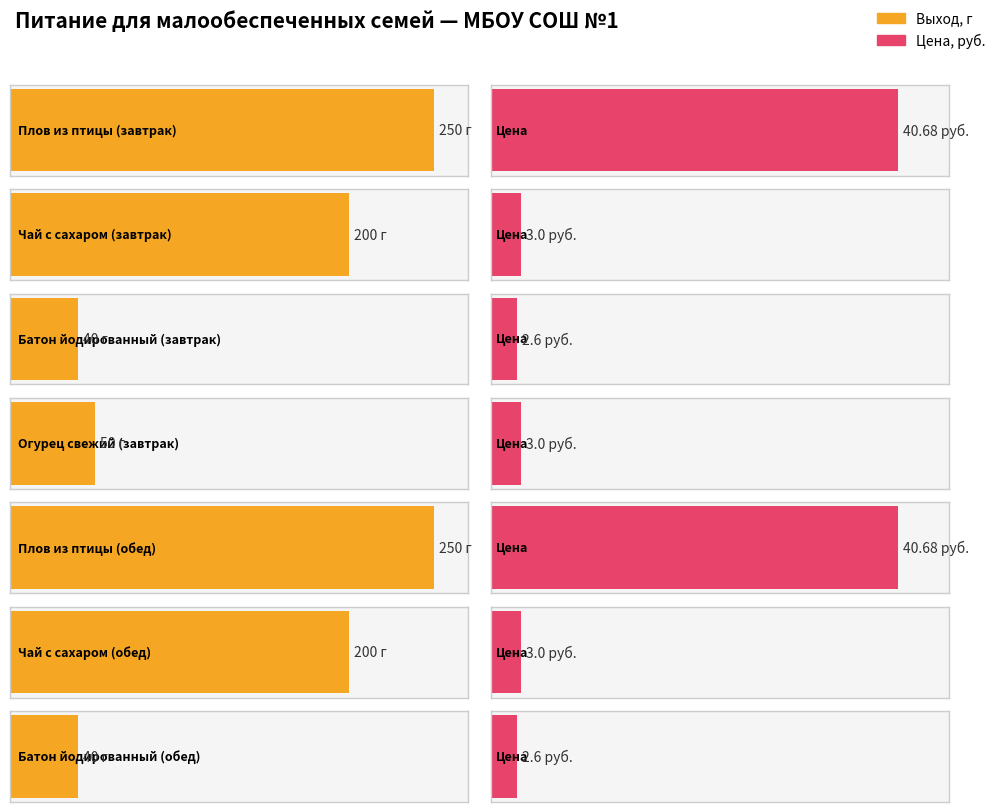

Which has a higher value, Чай с сахаром (обед) or Батон йодированный (обед)?

Чай с сахаром (обед)